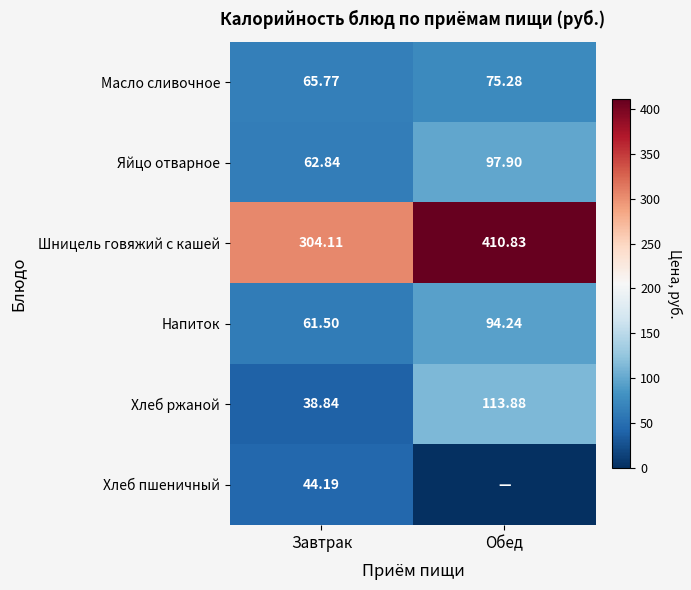

Is the value of Напиток at Обед greater than the value of Масло сливочное at Завтрак?

Yes